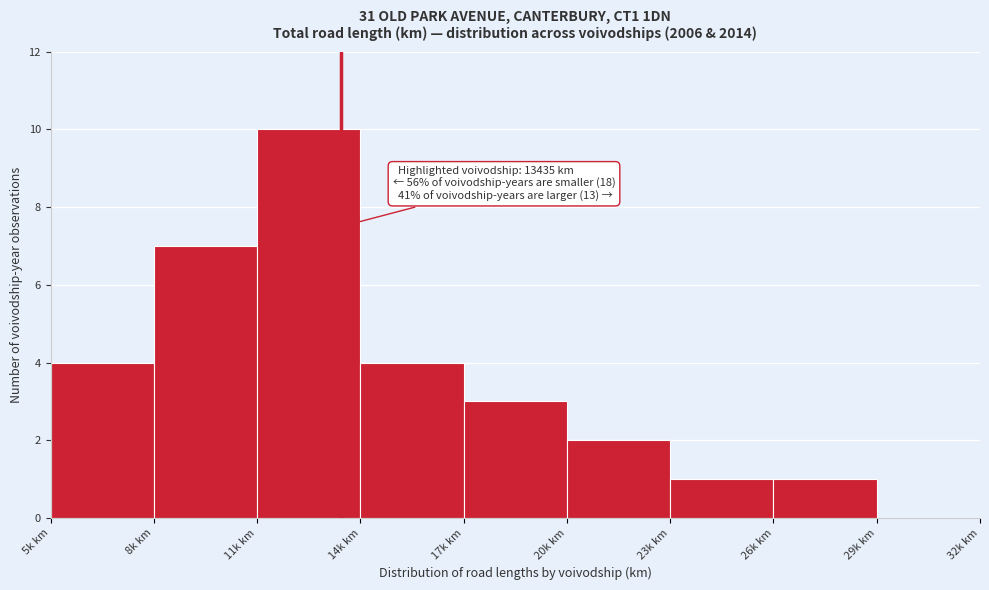

Reading right to left, what are all the values shown in this chart?

29k km=0	26k km=1	23k km=1	20k km=2	17k km=3	14k km=4	11k km=10	8k km=7	5k km=4